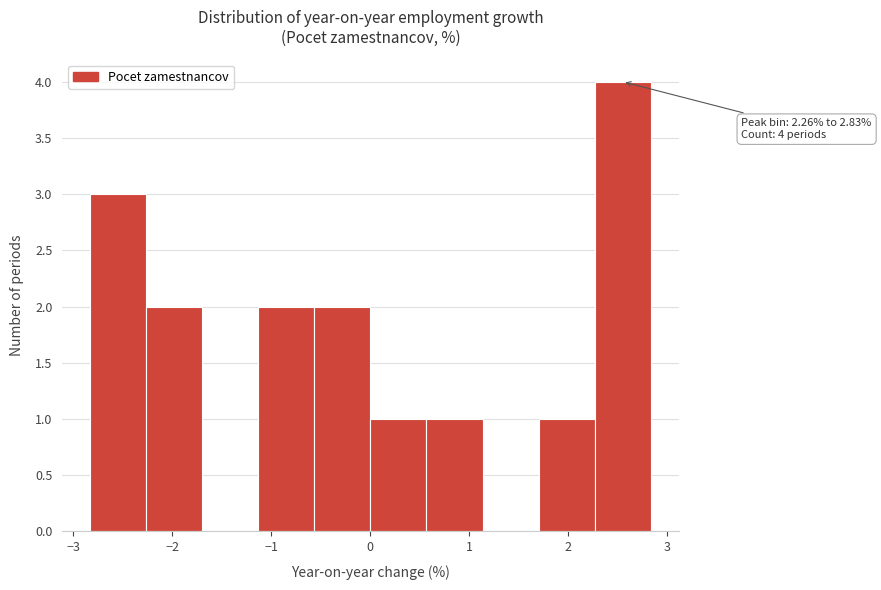

Over which range of the x-axis is the bar tallest?

2.3 to 2.8